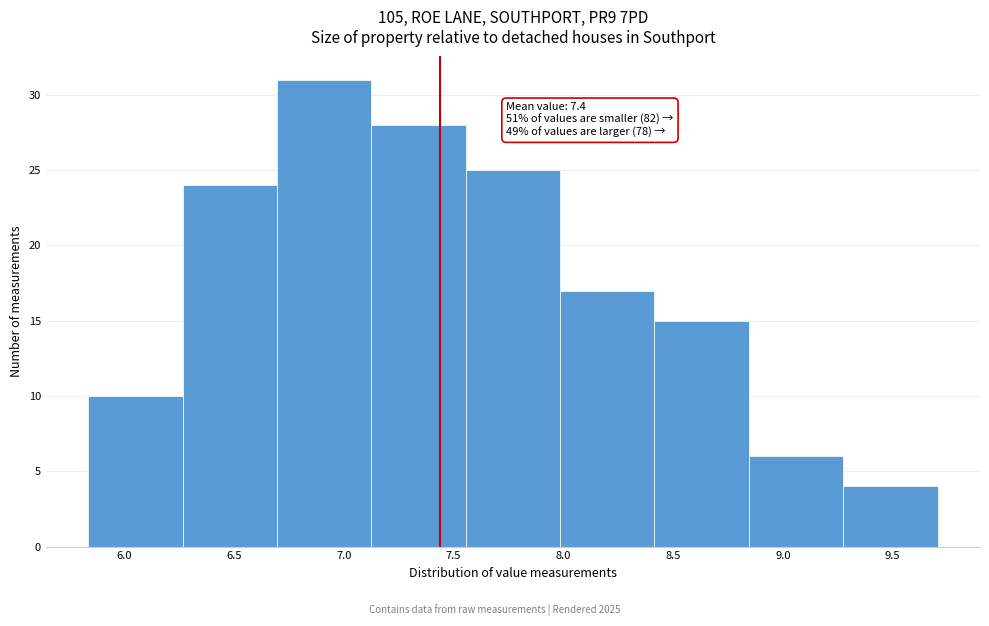

Which range on the x-axis has the tallest bar?

6.695 to 7.125